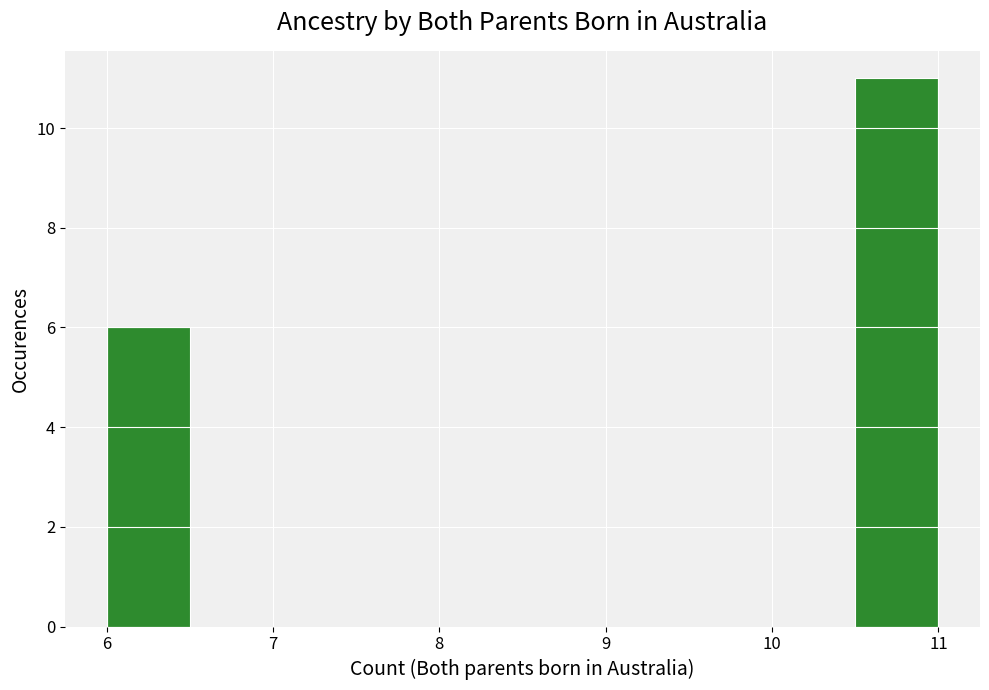

Reading left to right, list every bar in this chart as the range it spans on the x-axis followed by its height. The values are not printed on the chart, so give them approximately, as read against the axis.

6.0 to 6.5: 6
6.5 to 7.0: 0
7.0 to 7.5: 0
7.5 to 8.0: 0
8.0 to 8.5: 0
8.5 to 9.0: 0
9.0 to 9.5: 0
9.5 to 10.0: 0
10.0 to 10.5: 0
10.5 to 11.0: 11